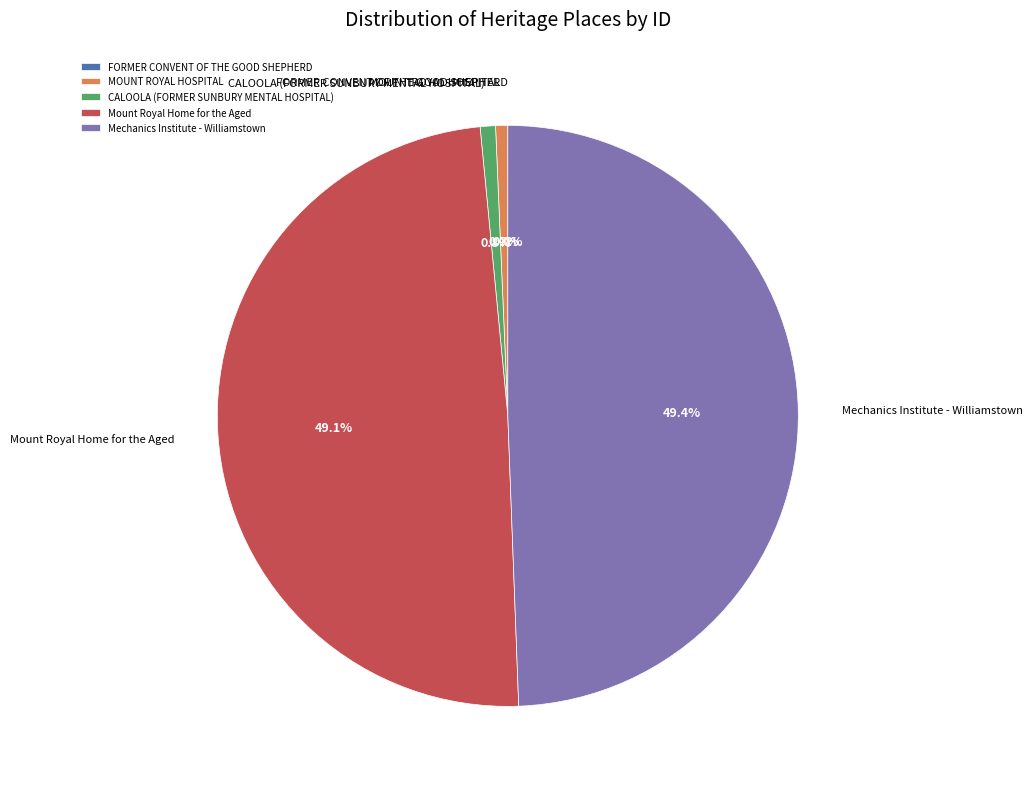

Which has a higher value, CALOOLA (FORMER SUNBURY MENTAL HOSPITAL) or Mechanics Institute - Williamstown?

Mechanics Institute - Williamstown